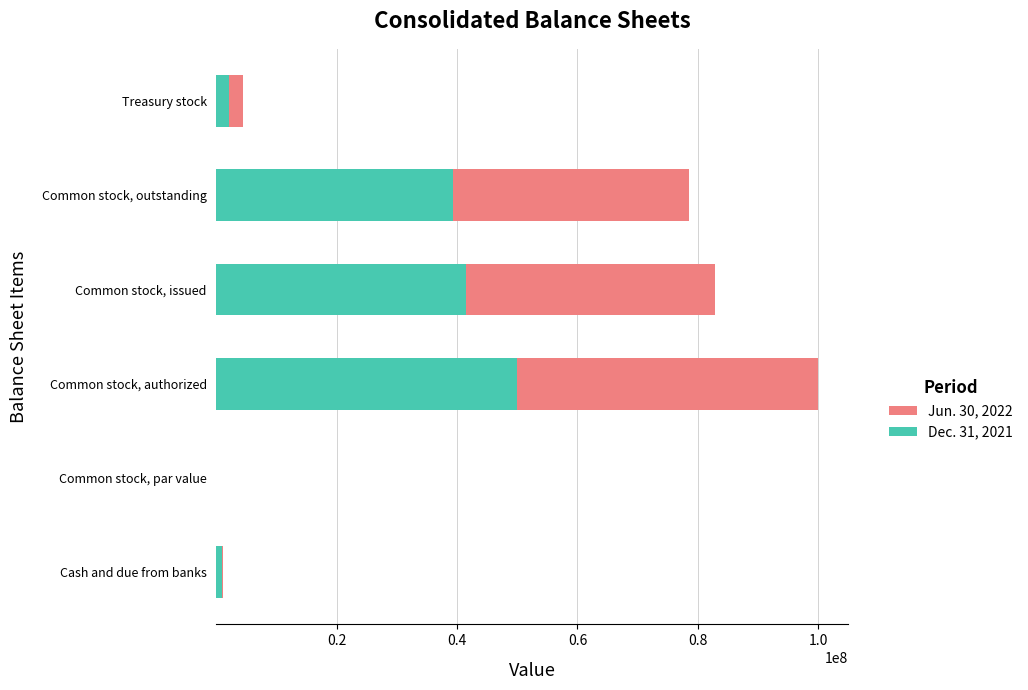

Which category has the highest value in the Dec. 31, 2021 series?

Common stock, authorized